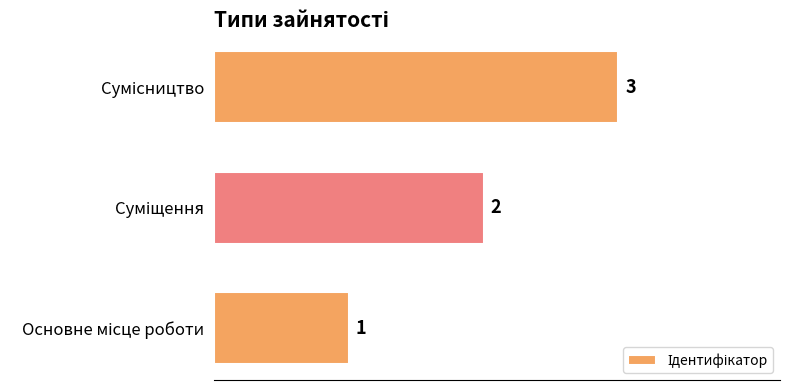

What is the sum of all values?

6